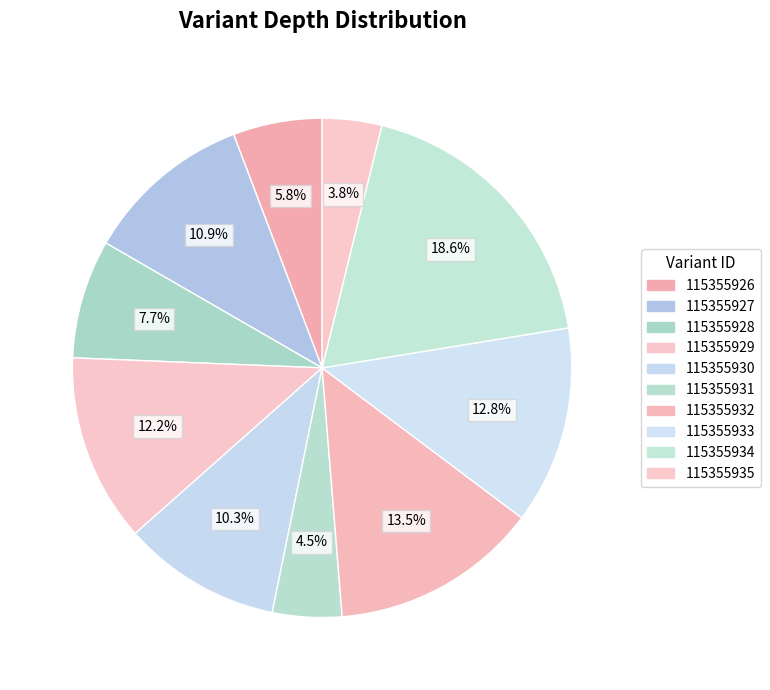

To the nearest percent, what is the combined percentage of 115355927 and 115355935?

15%